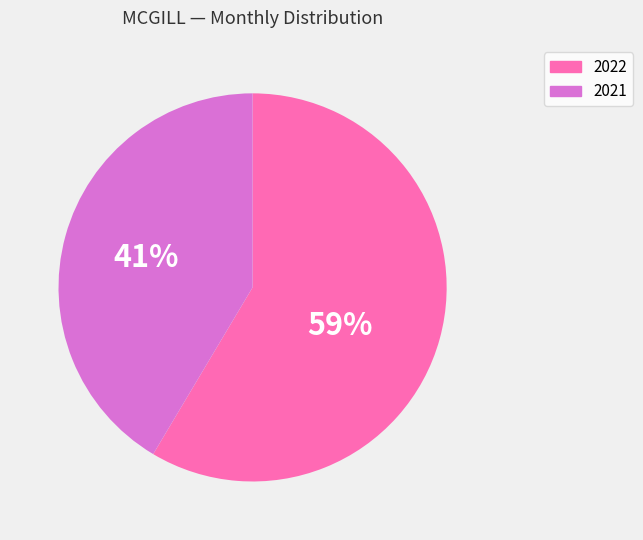

Is the sum of 2021 and 2022 greater than half?

Yes